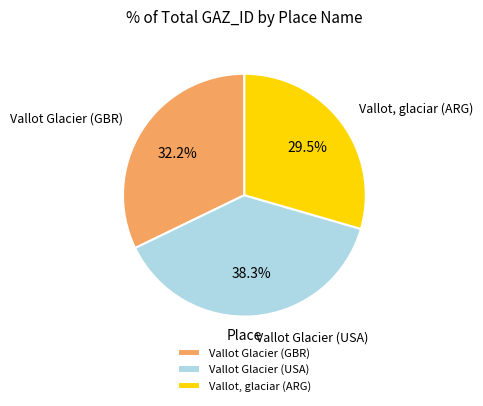

Which category has the biggest portion of the pie?

Vallot Glacier (USA)